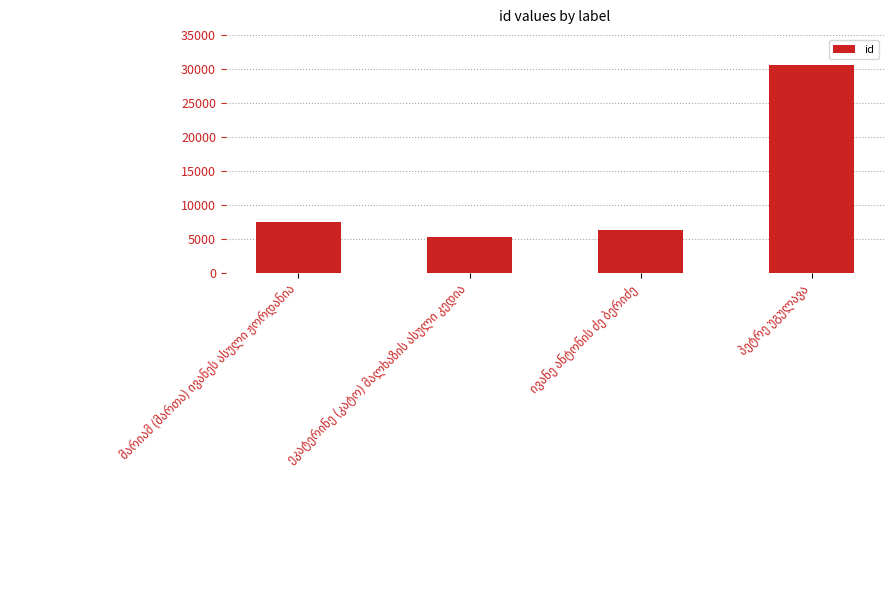

What is the minimum value shown in the chart?

5322